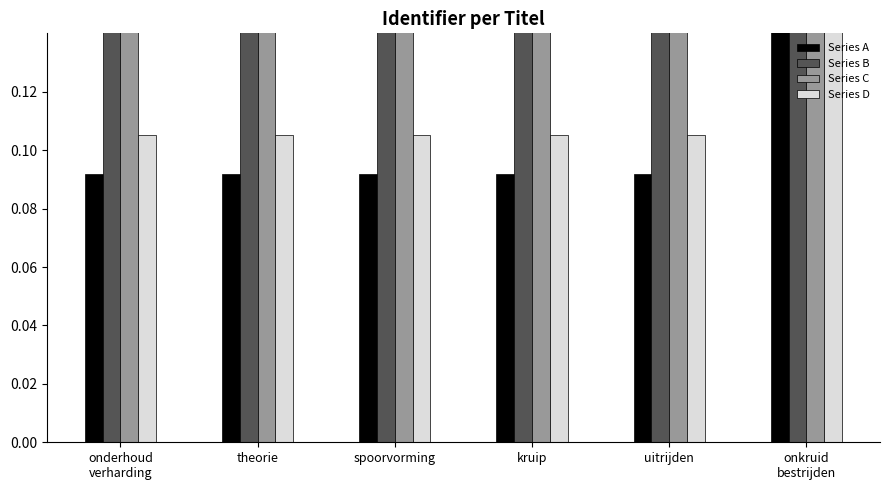

What are all the series names shown in the legend?

Series A, Series B, Series C, Series D